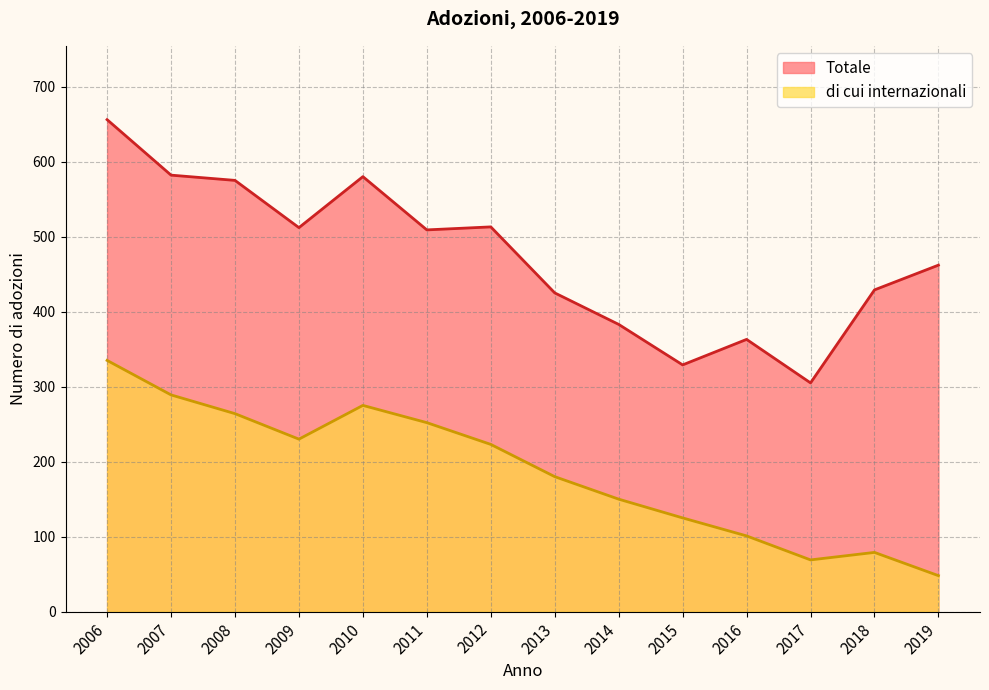

Reading left to right, list all the values displayed in this chart.

Totale: 2006=656	2007=582	2008=575	2009=512	2010=580	2011=509	2012=513	2013=425	2014=383	2015=329	2016=363	2017=305	2018=429	2019=462
di cui internazionali: 2006=335	2007=289	2008=264	2009=230	2010=275	2011=252	2012=223	2013=180	2014=150	2015=125	2016=101	2017=69	2018=79	2019=48